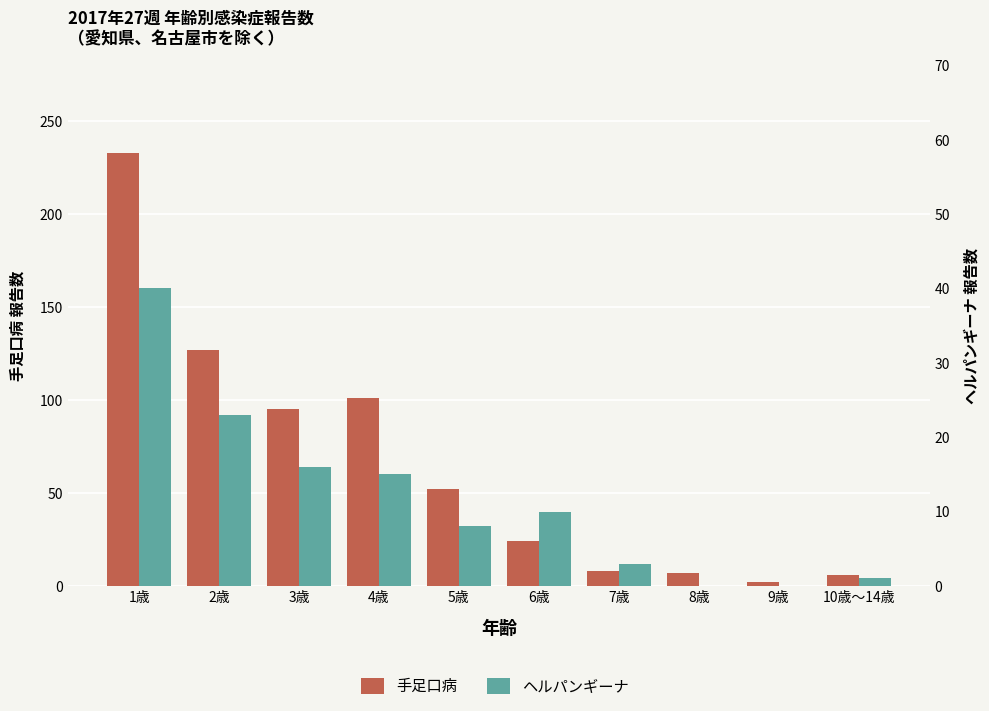

What are all the series names shown in the legend?

手足口病, ヘルパンギーナ